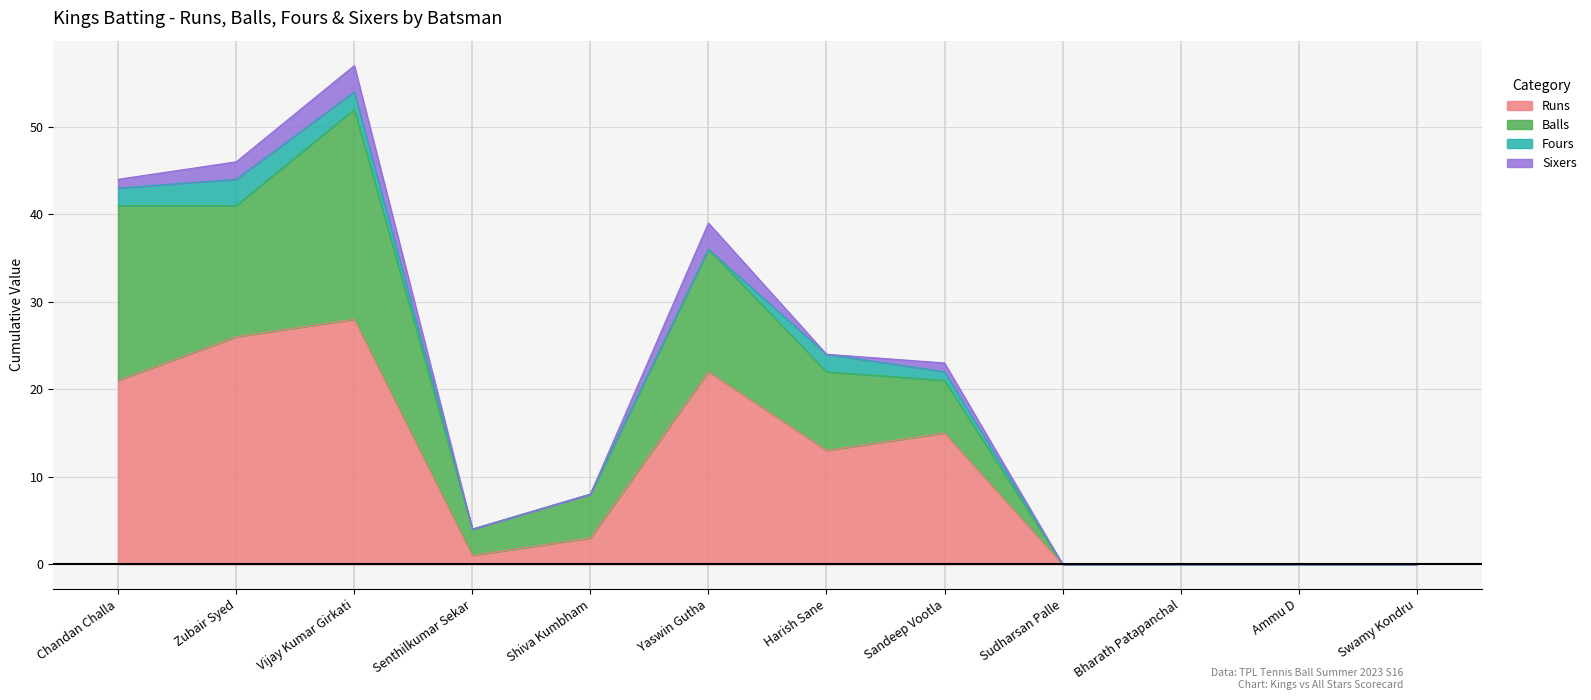

True or false: Runs has a value of 13 at Chandan Challa.

False